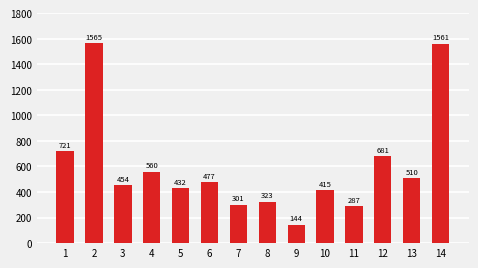

What value does the data have at 1?

720.7